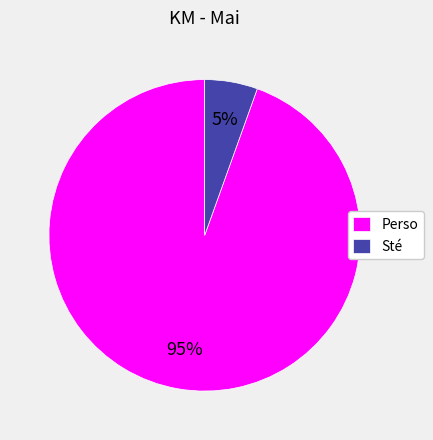

Which slice is the largest?

Perso